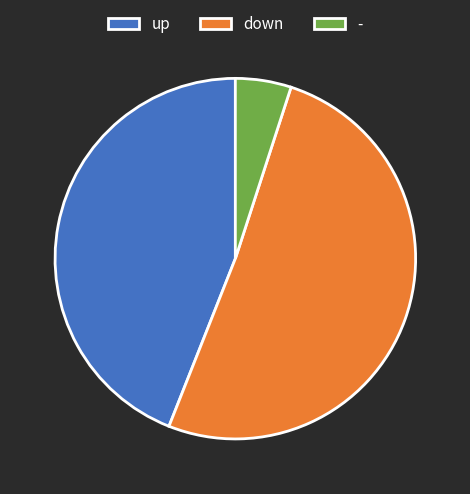

Rank the categories by value from lowest to highest.

-, up, down